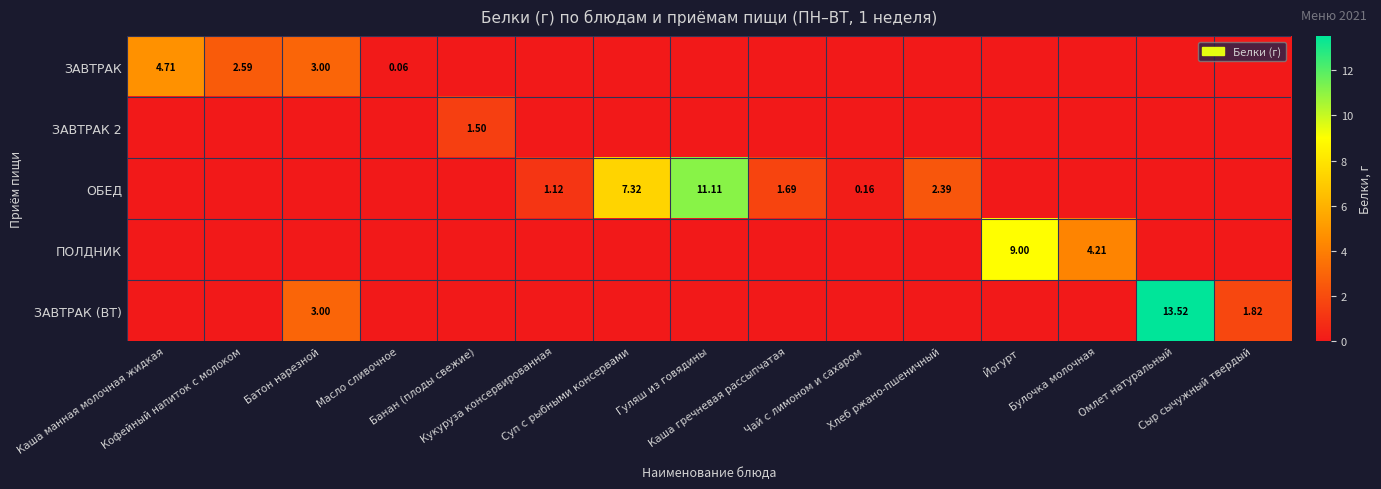

What value does the ЗАВТРАК series have at Каша манная молочная жидкая?

4.7